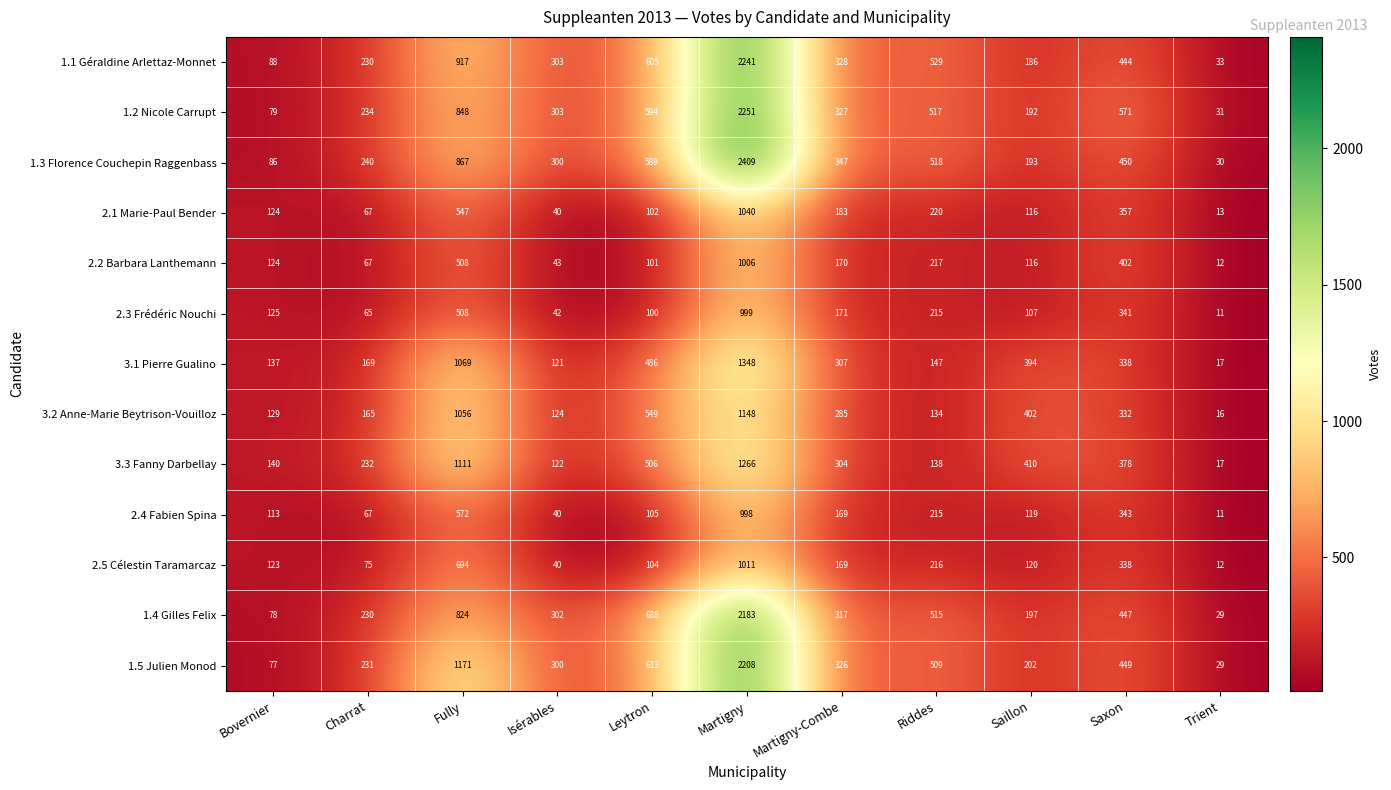

At which label is 1.2 Nicole Carrupt closest to 1141?

Fully